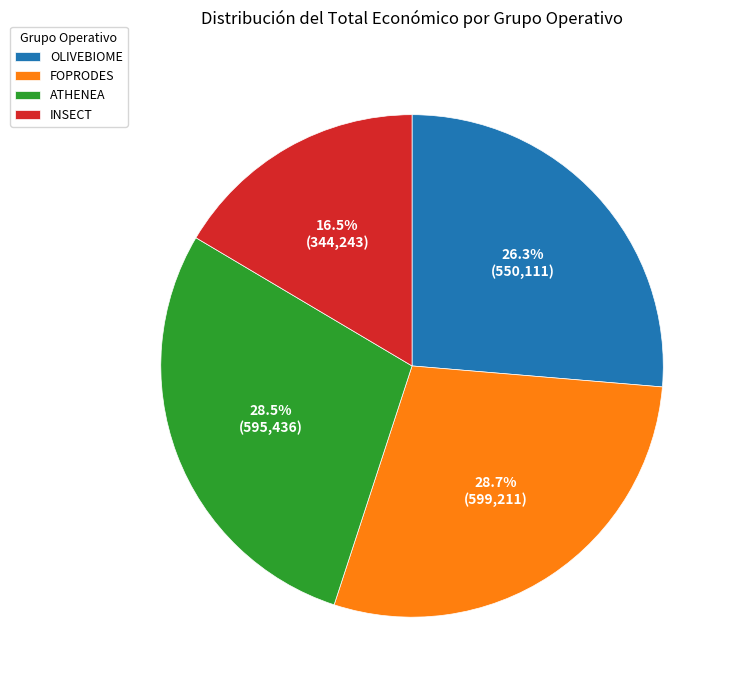

How much of the chart is everything except FOPRODES?

71.3%